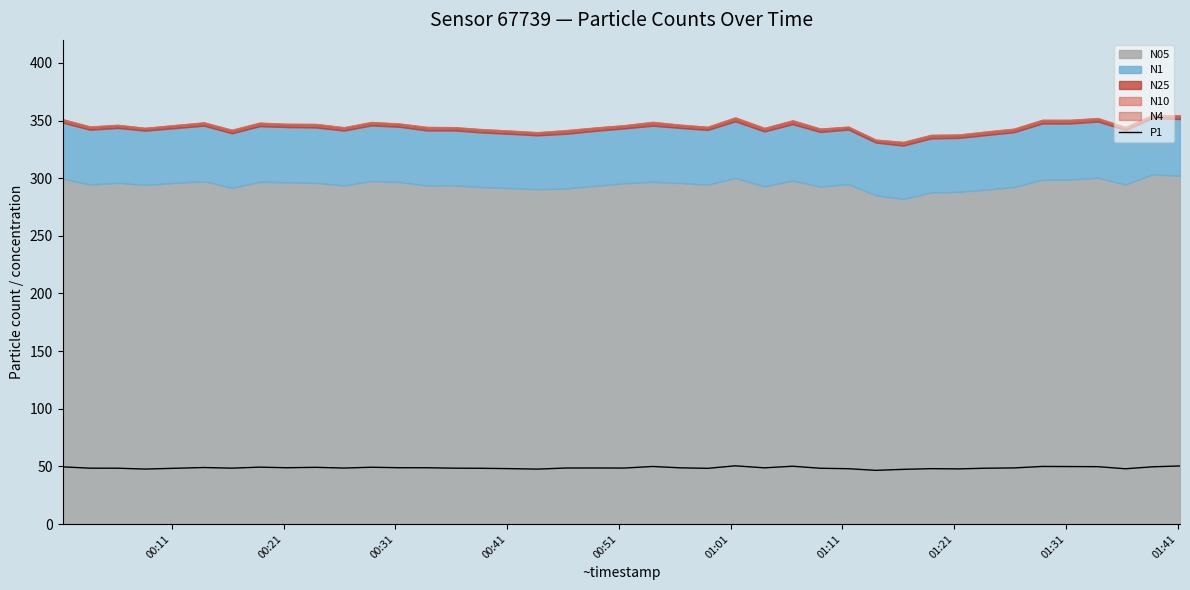

What is the maximum value for P1?

50.5